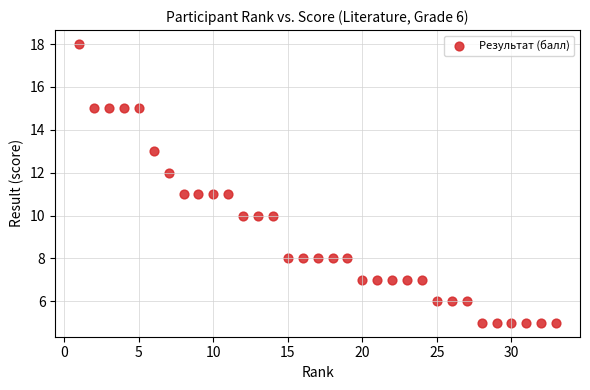

What is the range of X values (max minus min)?

32